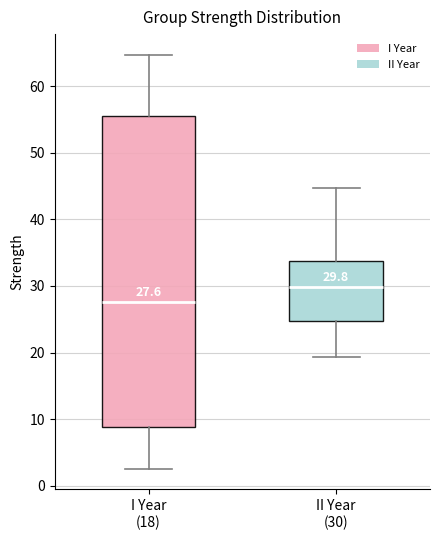

Which box has the lowest median line?

I Year (18)